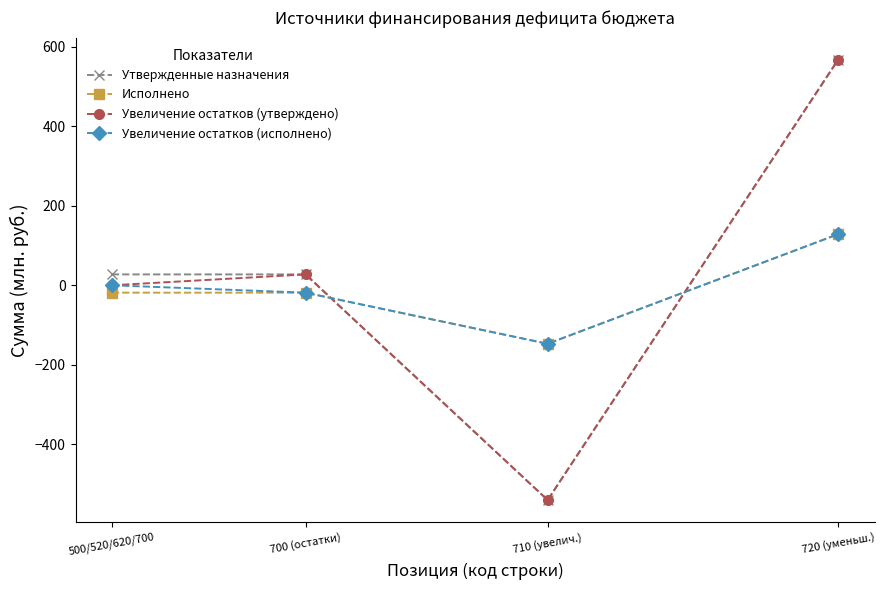

List the labels in order of Увеличение остатков (утверждено) value, largest first.

720 (уменьш.), 700 (остатки), 500/520/620/700, 710 (увелич.)